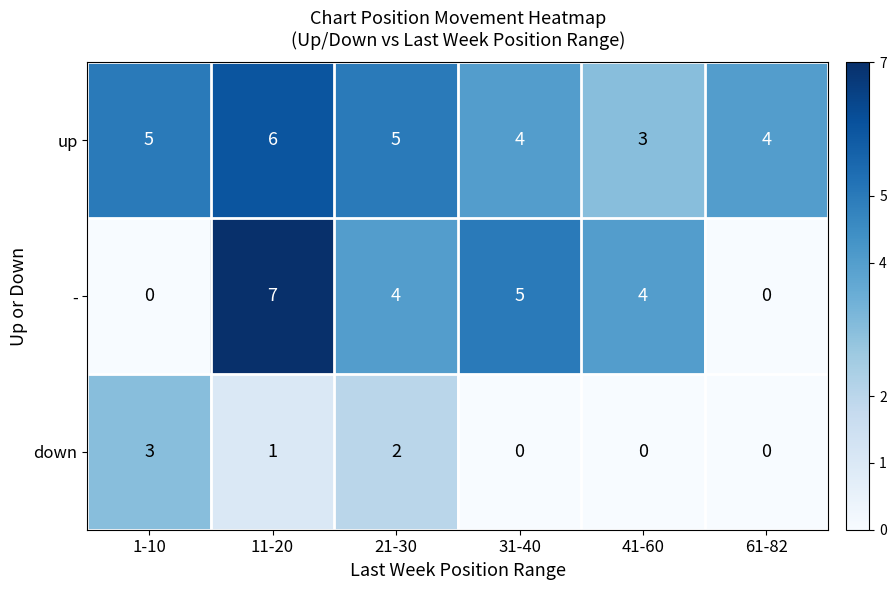

List the series in order of their peak value, highest first.

-, up, down